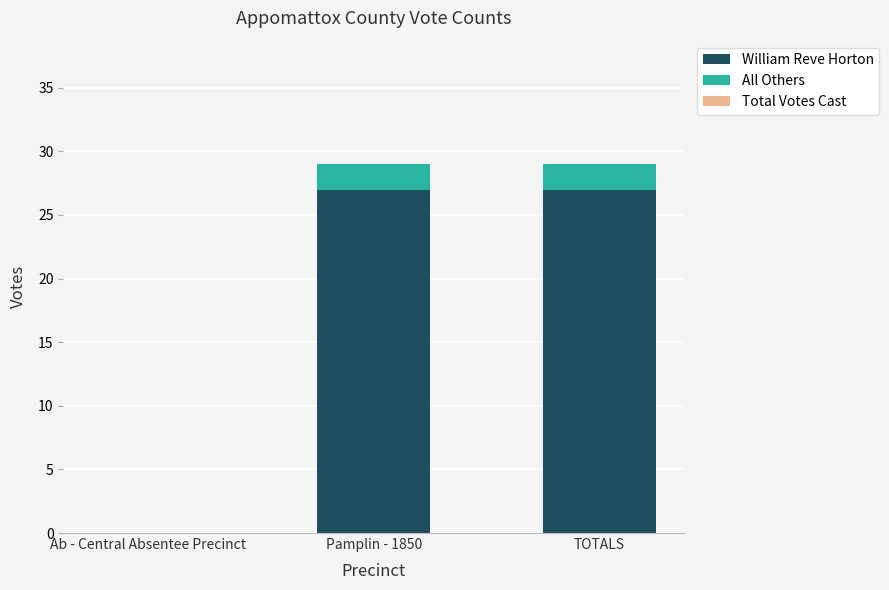

Reading right to left, transcribe the values for William Reve Horton.

TOTALS=27	Pamplin - 1850=27	Ab - Central Absentee Precinct=0